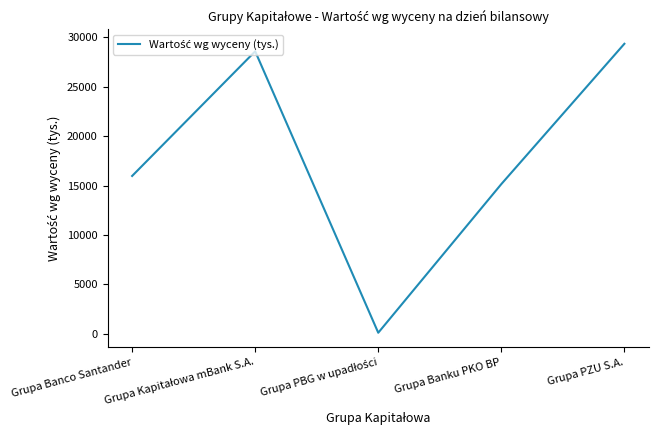

How many values are below 15969?

2